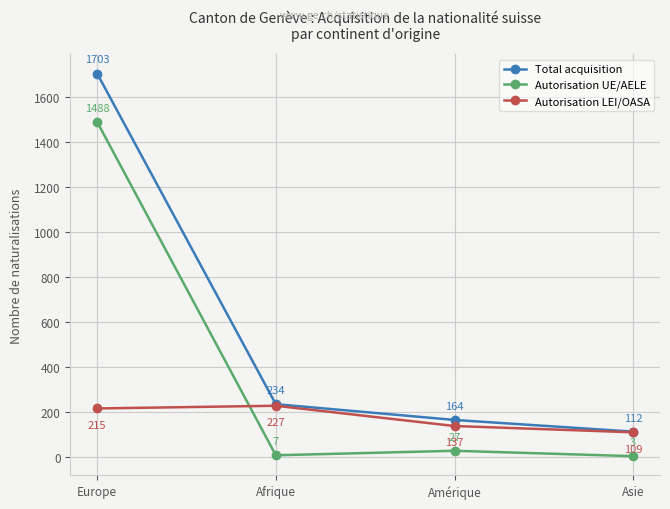

Rank the series by their maximum value, from highest to lowest.

Total acquisition, Autorisation UE/AELE, Autorisation LEI/OASA